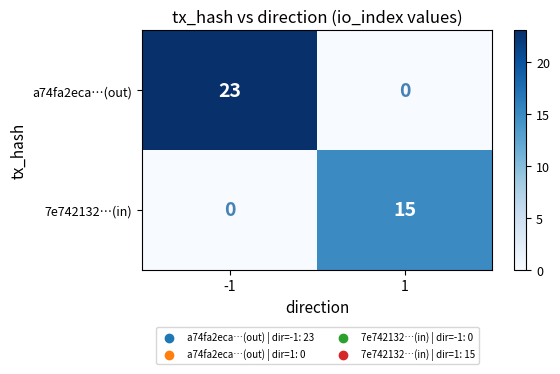

What is the difference between the highest and lowest values at 1?

15